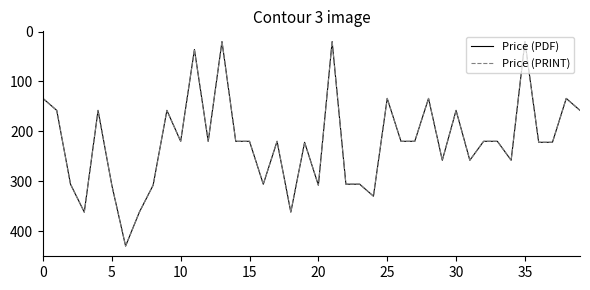

True or false: Price (PRINT) and Price (PDF) intersect in this chart.

False